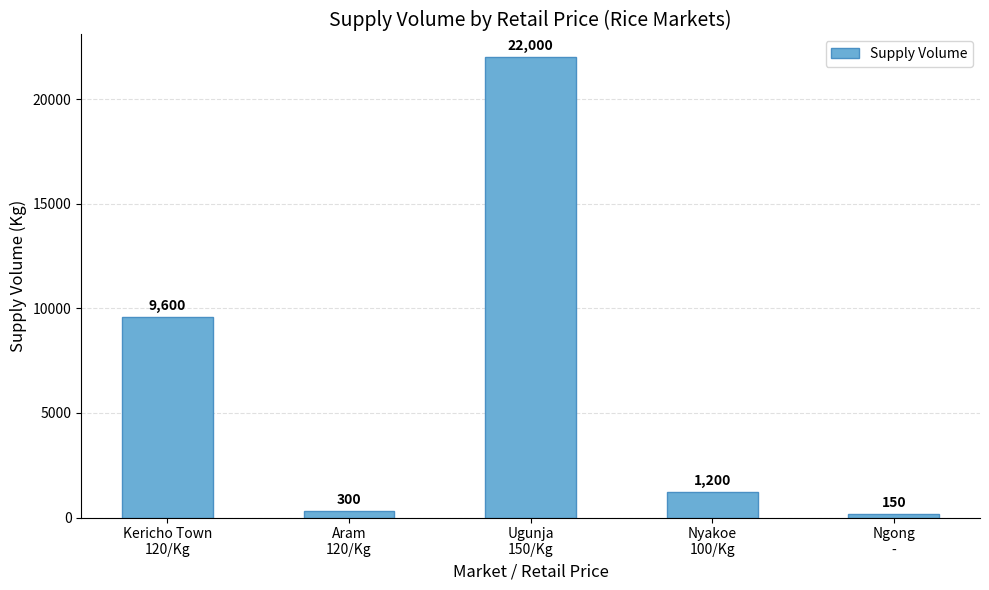

How many categories are shown in the chart?

5